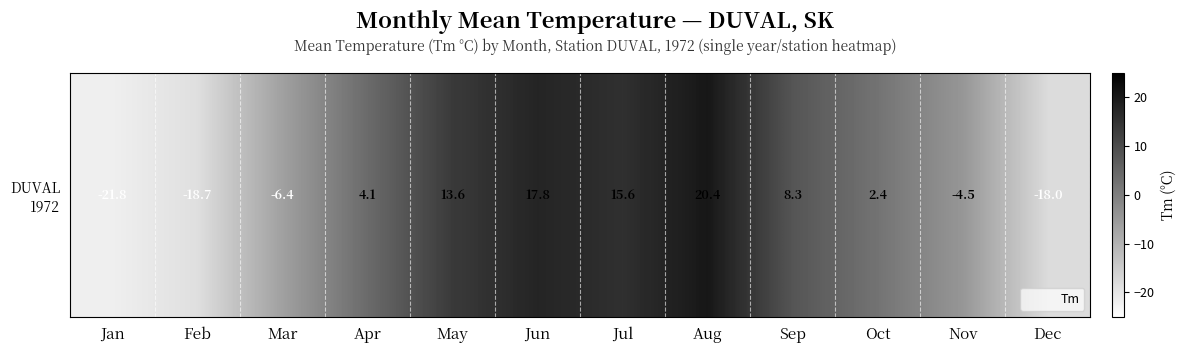

What is the approximate value at May?

13.6